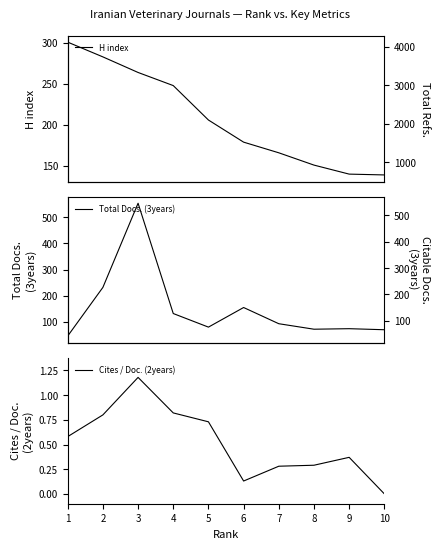

What is the value of the Cites / Doc. (2years) point at the 6th from the left?

0.1